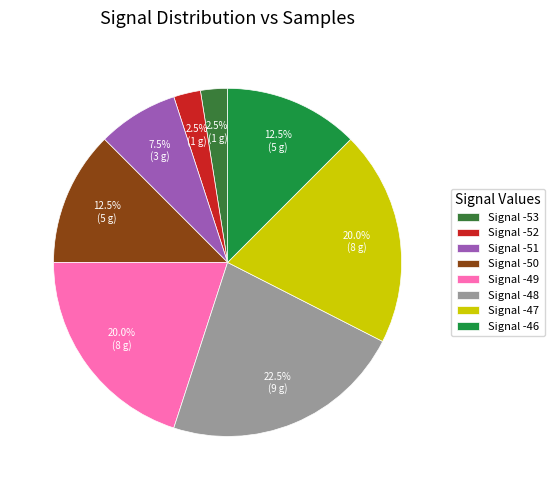

Which has a higher value, Signal -50 or Signal -53?

Signal -50